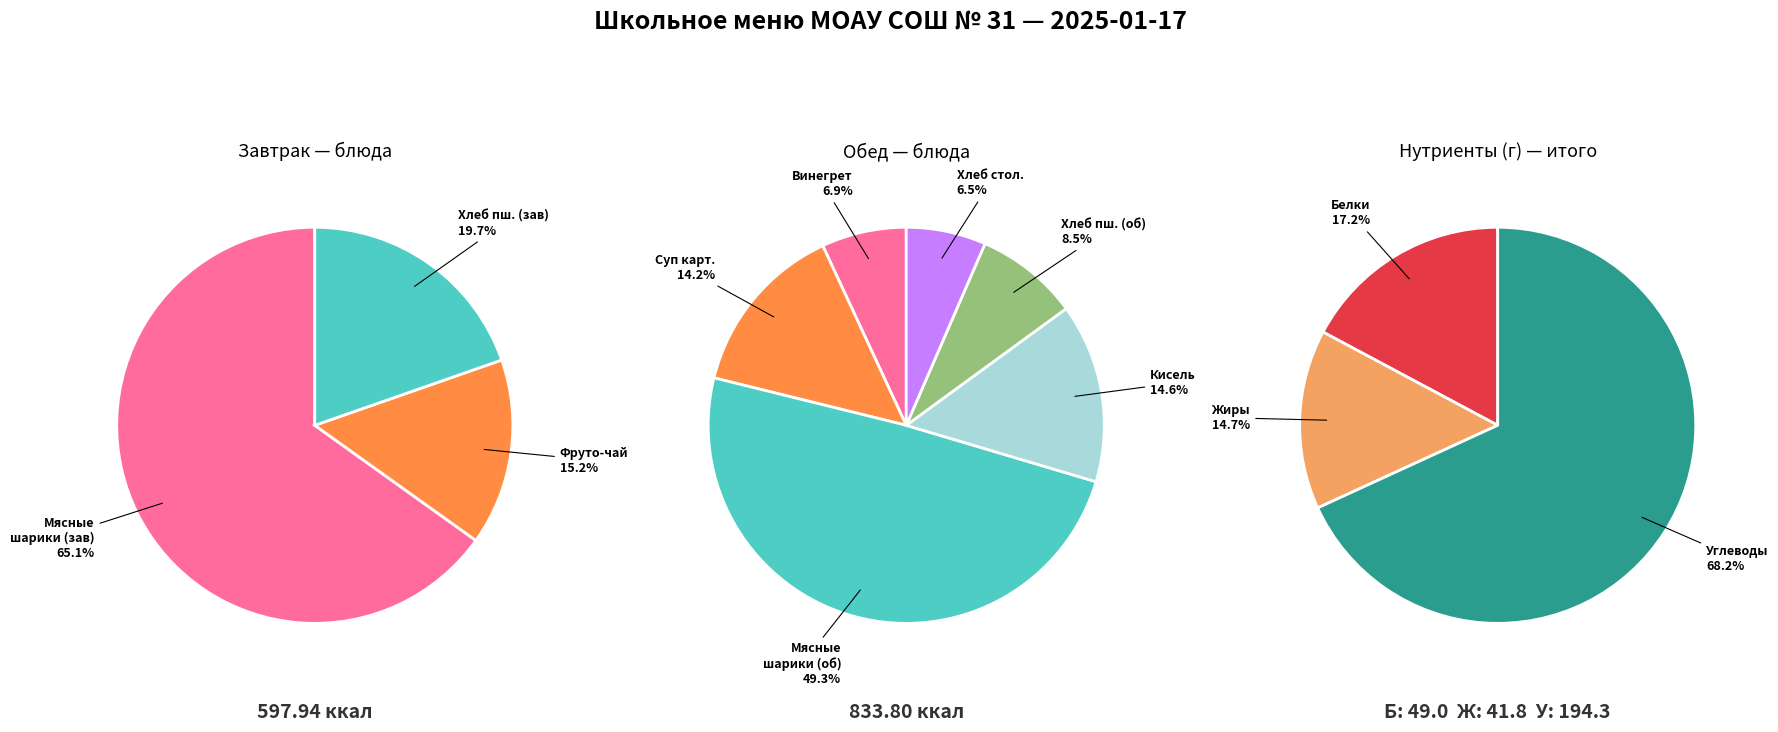

Rank the categories by Жиры value from highest to lowest.

Обед, Завтрак